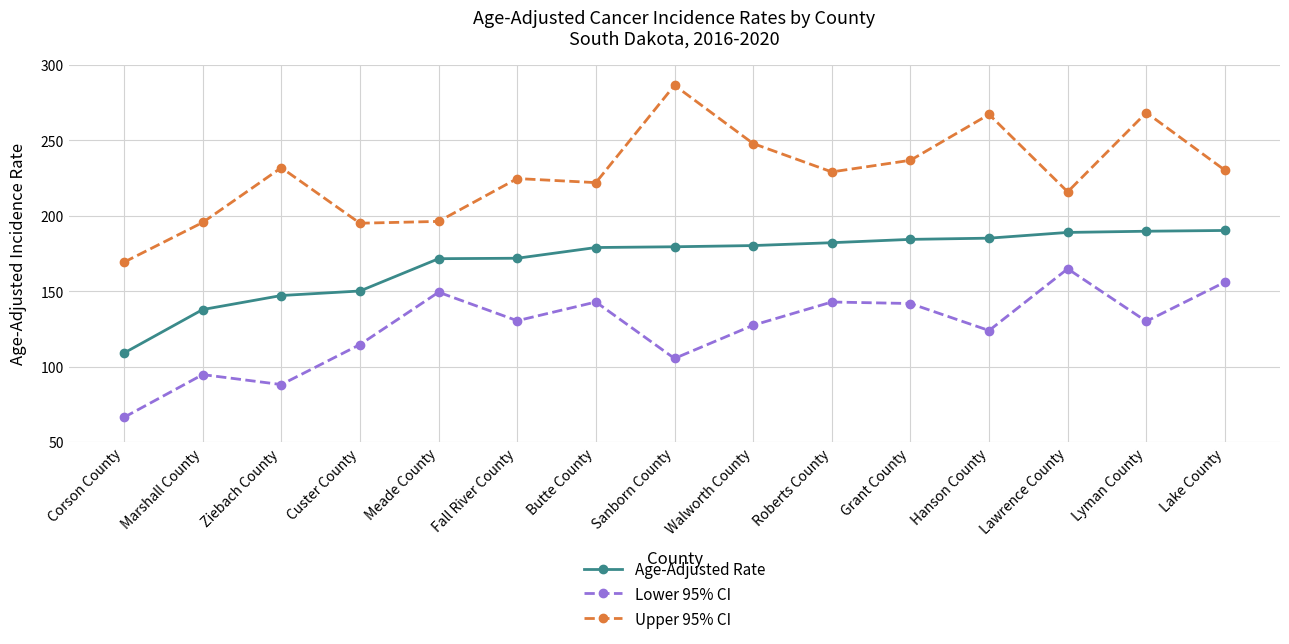

At how many categories does at least one series exceed 83?

15